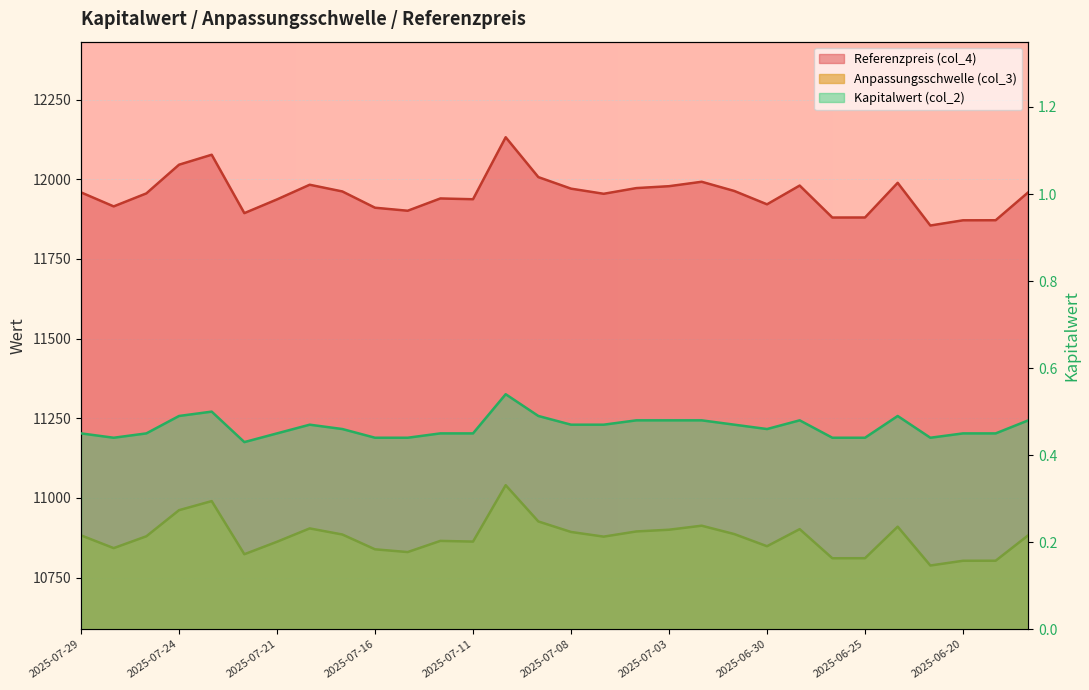

Which category has the lowest value in the Anpassungsschwelle (col_3) series?

2025-06-23